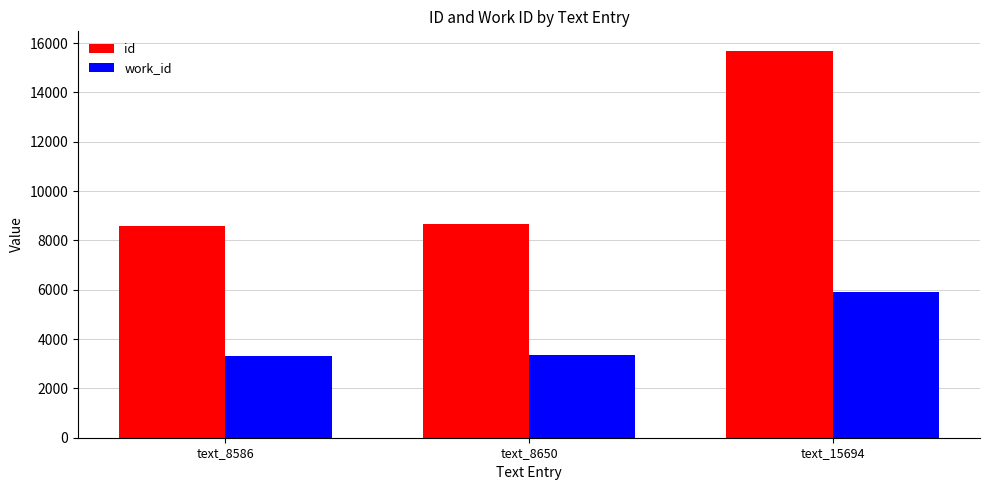

Which series has the largest total across all categories?

id